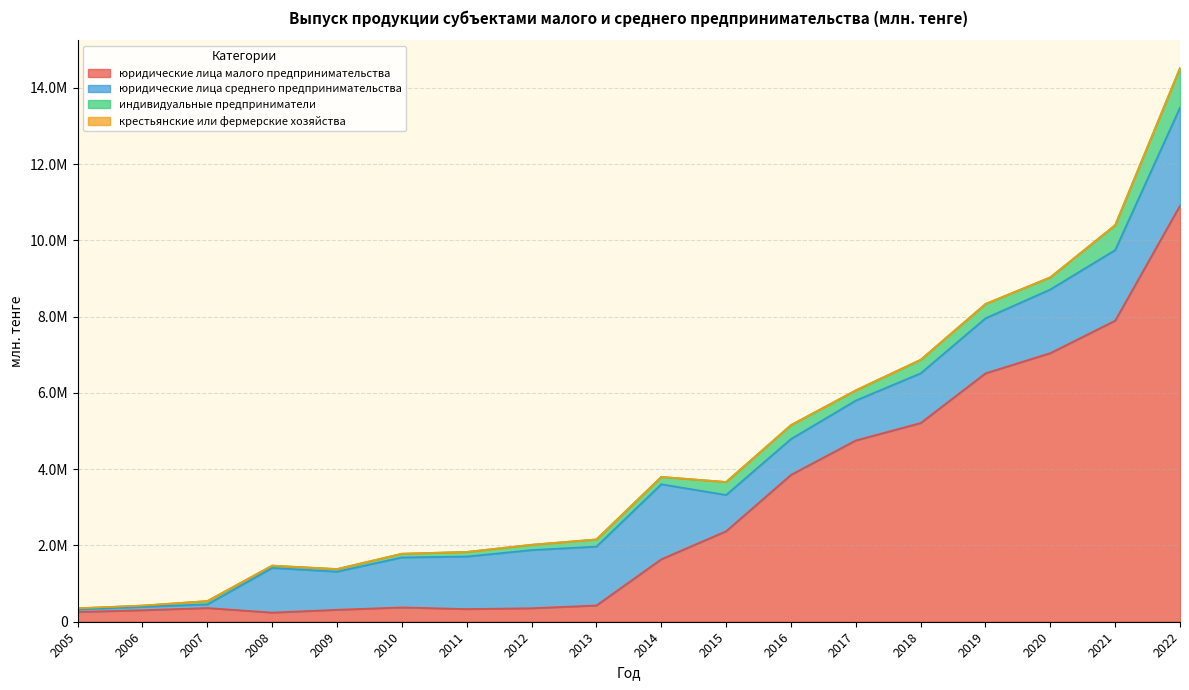

What is the value of the индивидуальные предприниматели point at the 7th from the left?

122086